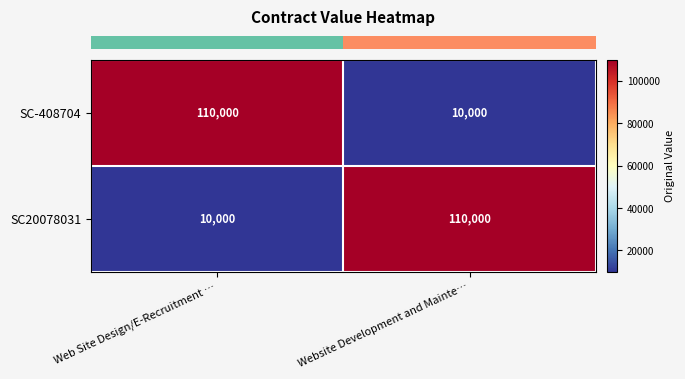

What is the difference between the maximum and minimum values in the SC-408704 series?

100000